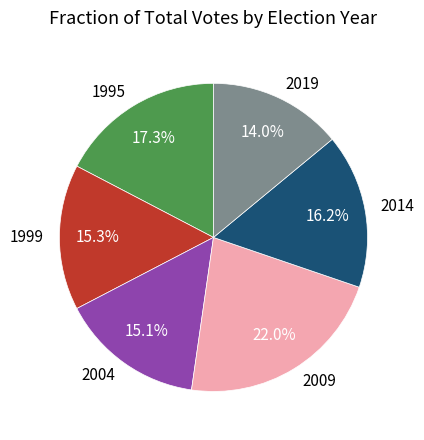

Is the sum of 2014 and 2019 greater than half?

No